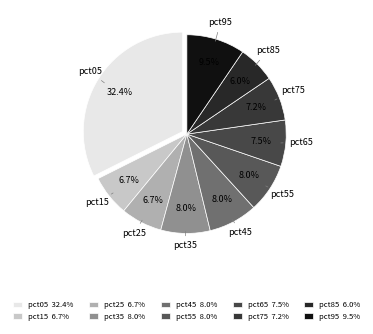

Which category has the smallest portion of the pie?

pct85